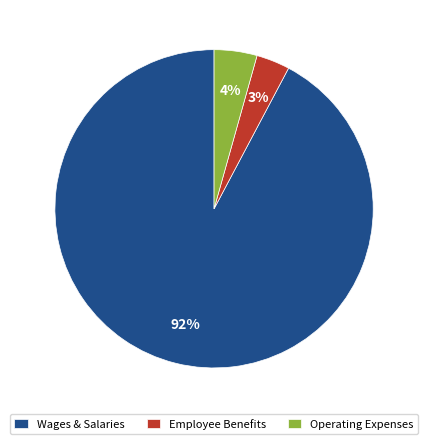

Does any single category account for the majority?

Yes